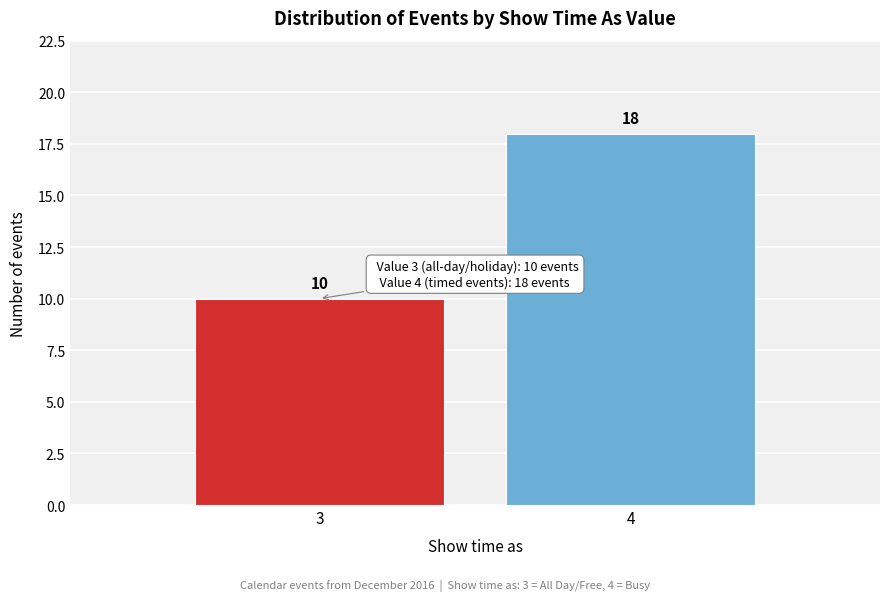

Reading left to right, transcribe all the data shown in this chart.

10	18